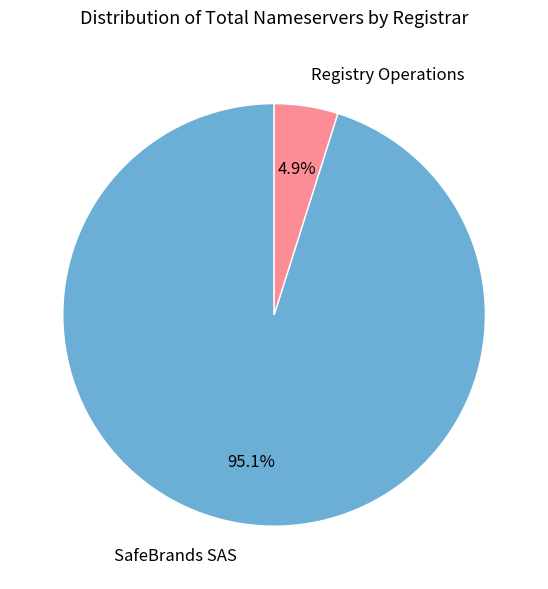

To the nearest percent, what is the combined percentage of Registry Operations and SafeBrands SAS?

100%